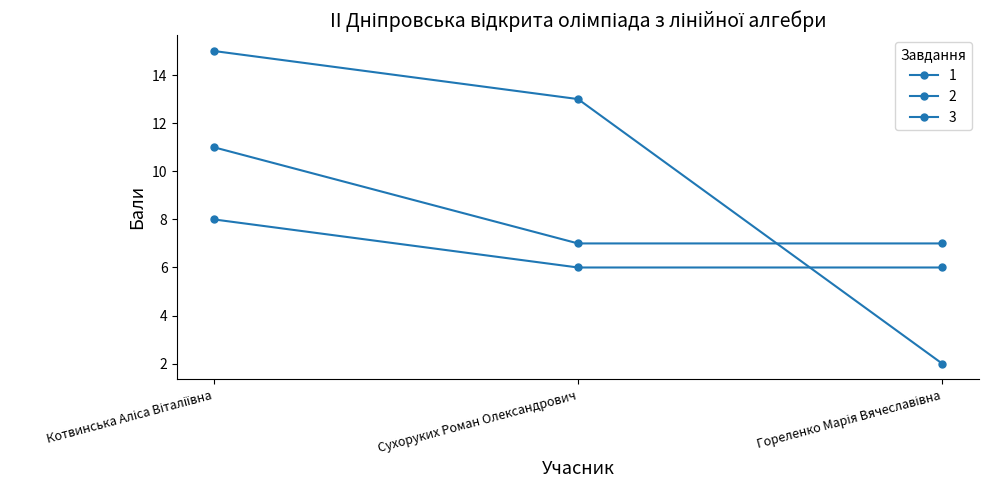

What is the sum of all 2 values?

25